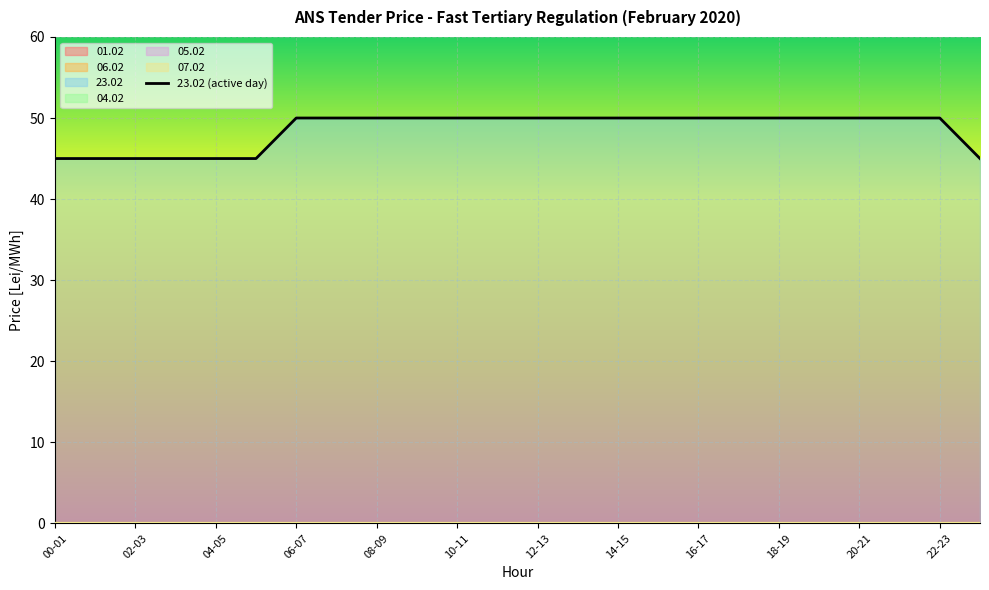

What is the value of the 16th point from the left?

50